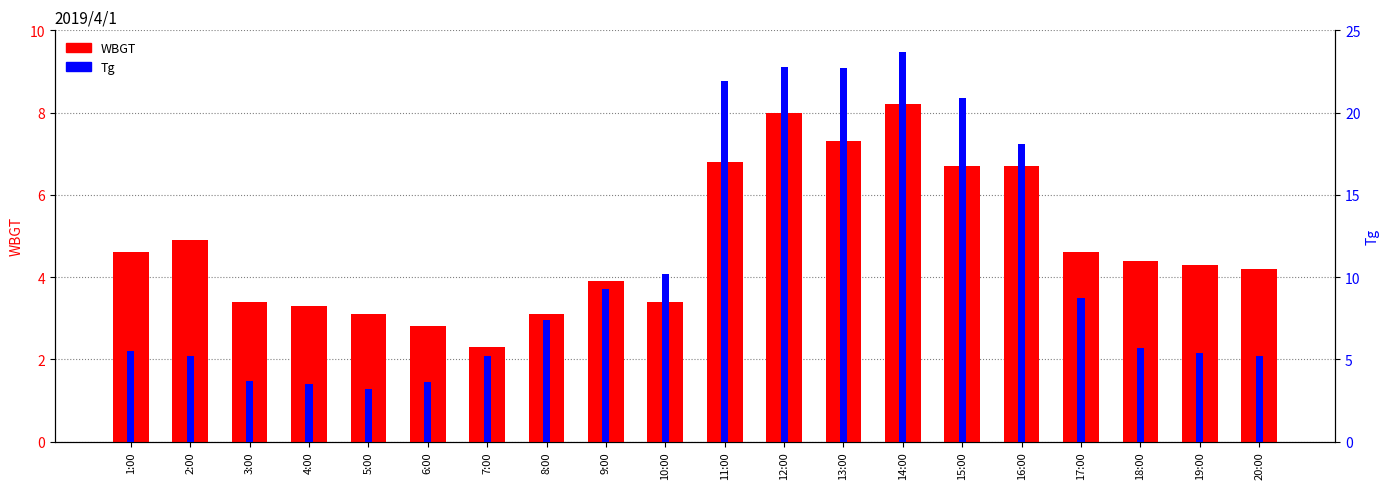

At which category is the sum across all series the highest?

14:00